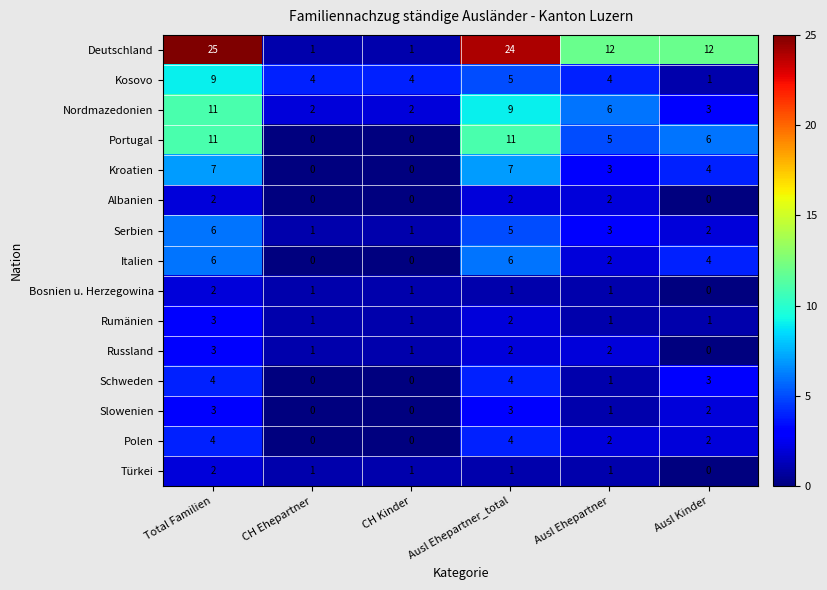

How many values in the Kosovo series are below 4?

1